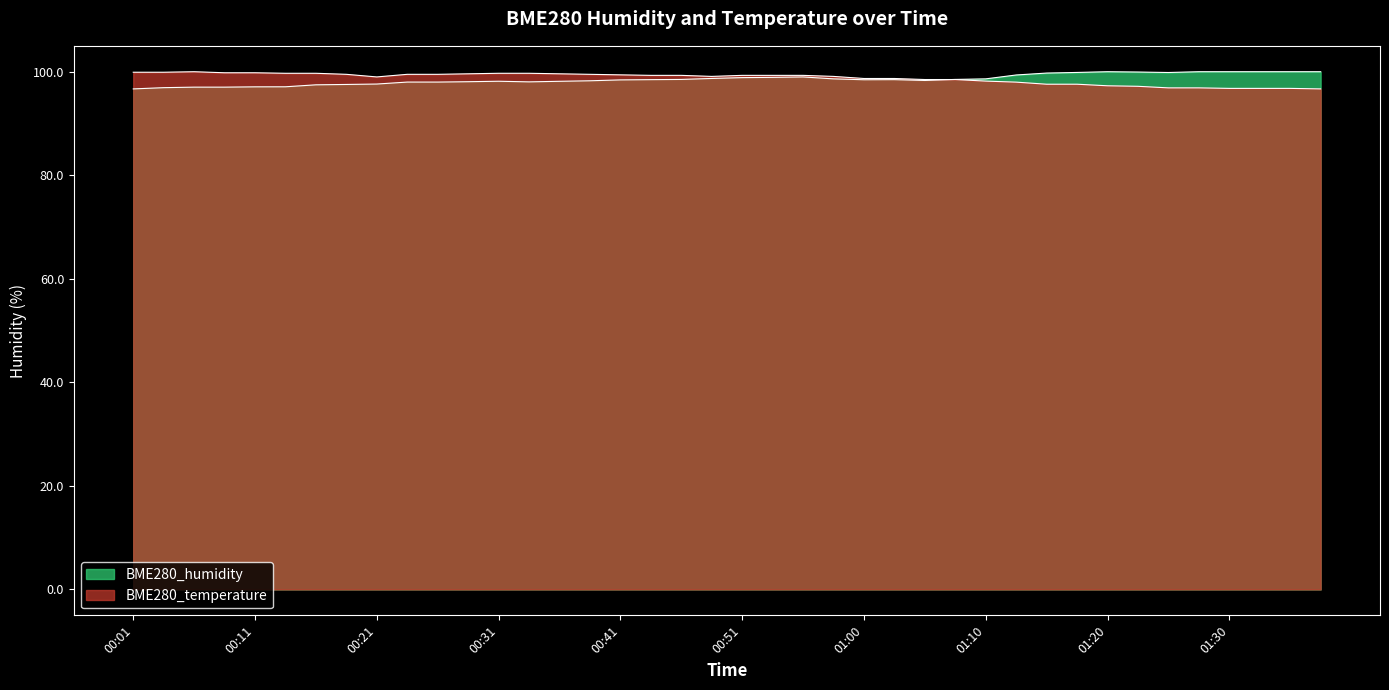

How many values in the BME280_temperature series are below 99?

17